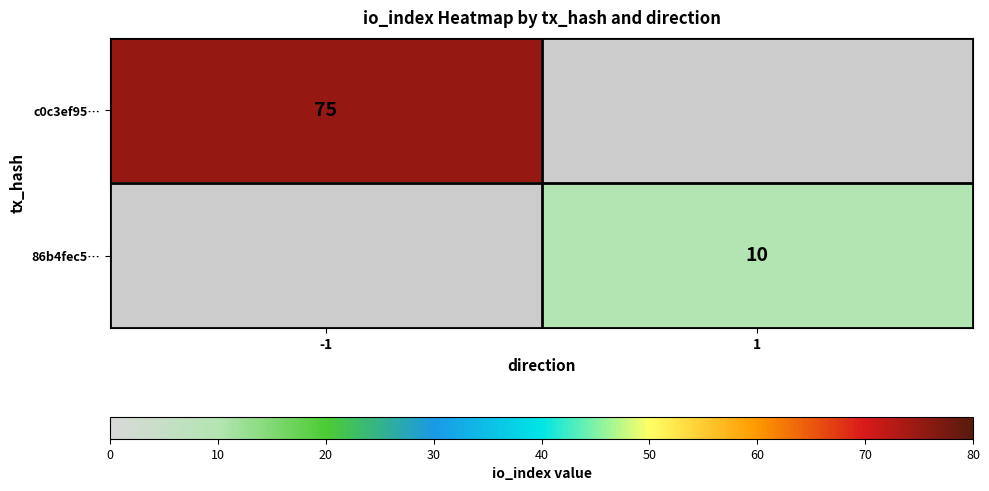

Is it true that c0c3ef95… equals 75 at -1?

True